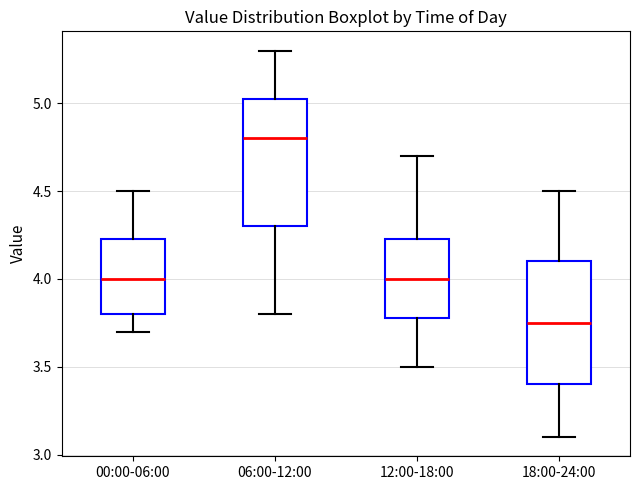

Which box has the highest median line?

06:00-12:00